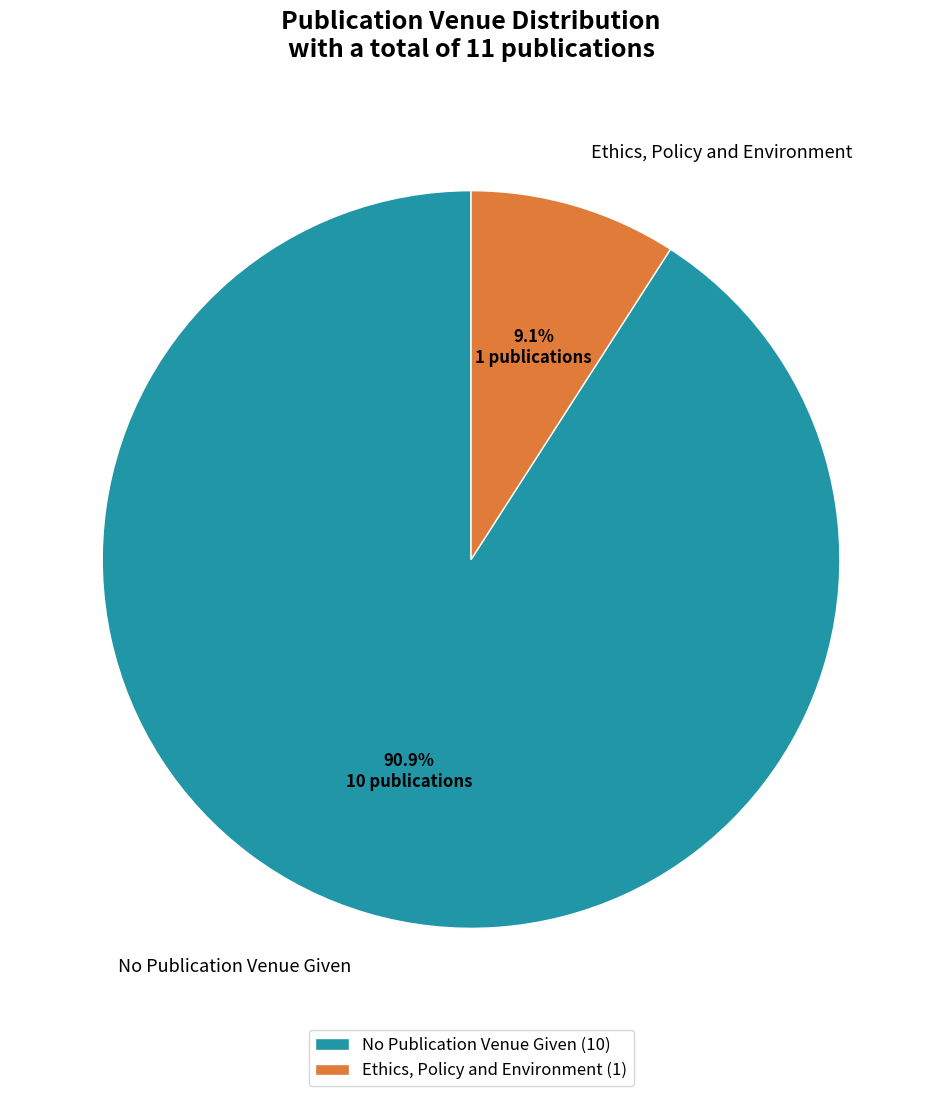

What is the total percentage of No Publication Venue Given and Ethics, Policy and Environment?

100.0%